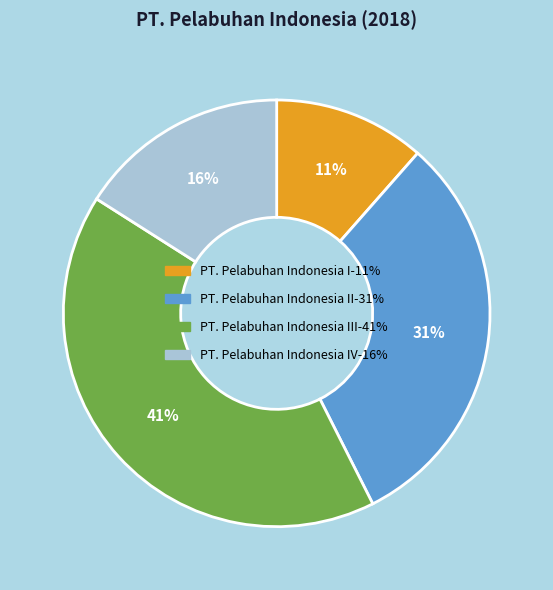

Does any single category account for the majority?

No